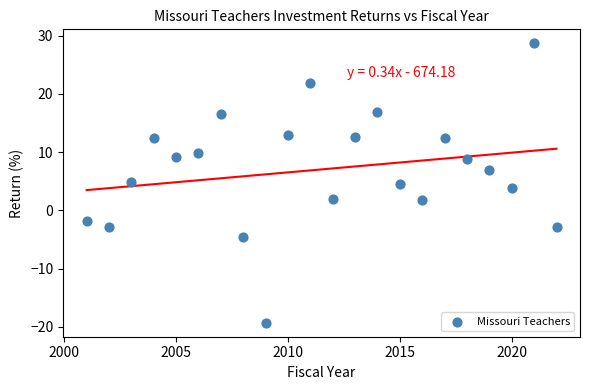

What is the range of X values (max minus min)?

21.0